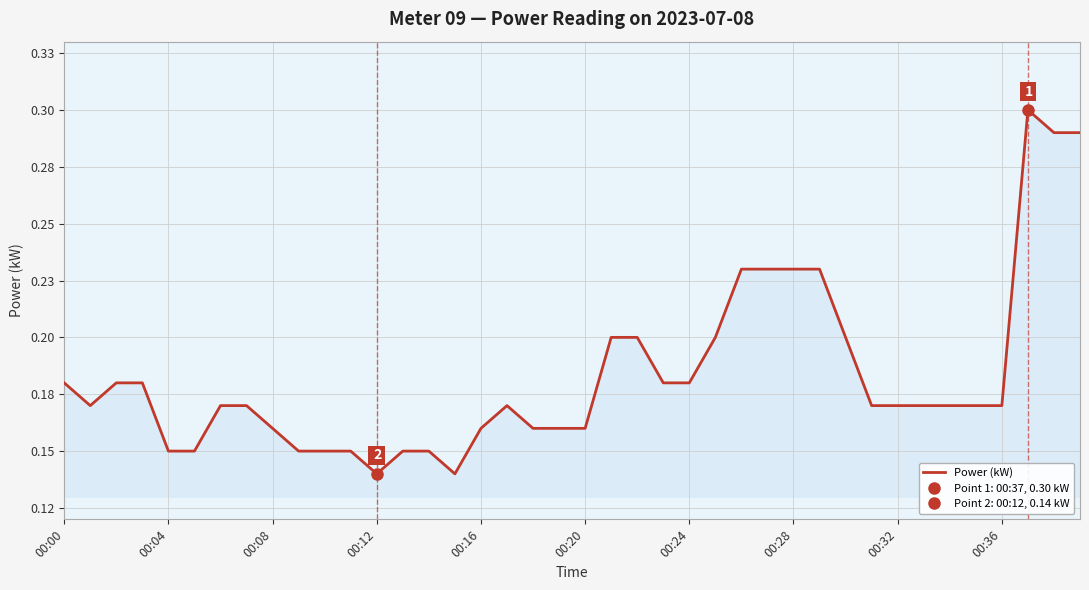

What is the average value?

0.2